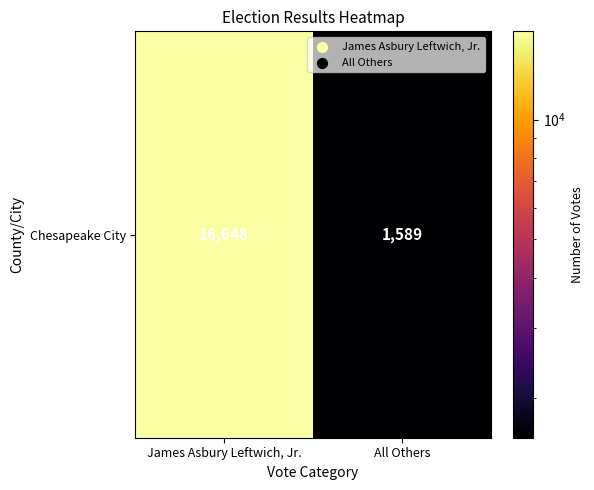

What is the greatest value displayed?

16648